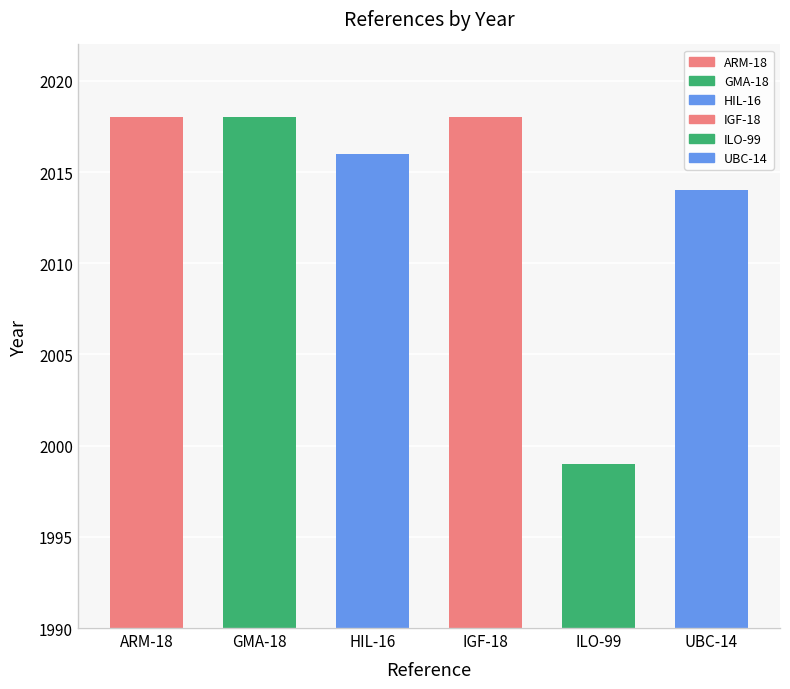

What is the label of the 1st bar from the right?

UBC-14